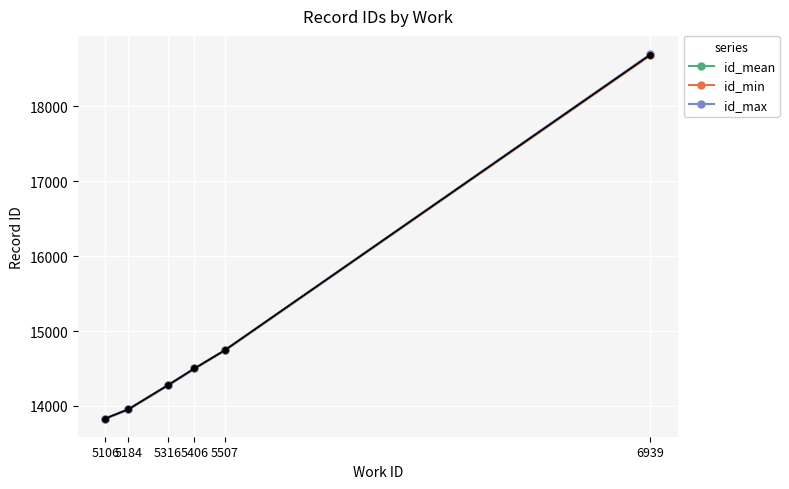

At which category is the sum across all series the highest?

6939